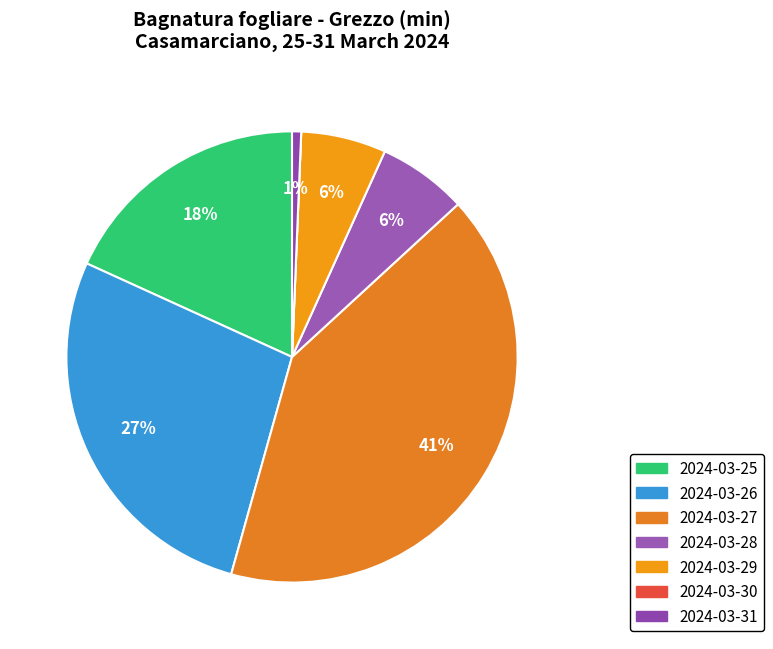

What is the largest slice in the pie chart?

2024-03-27